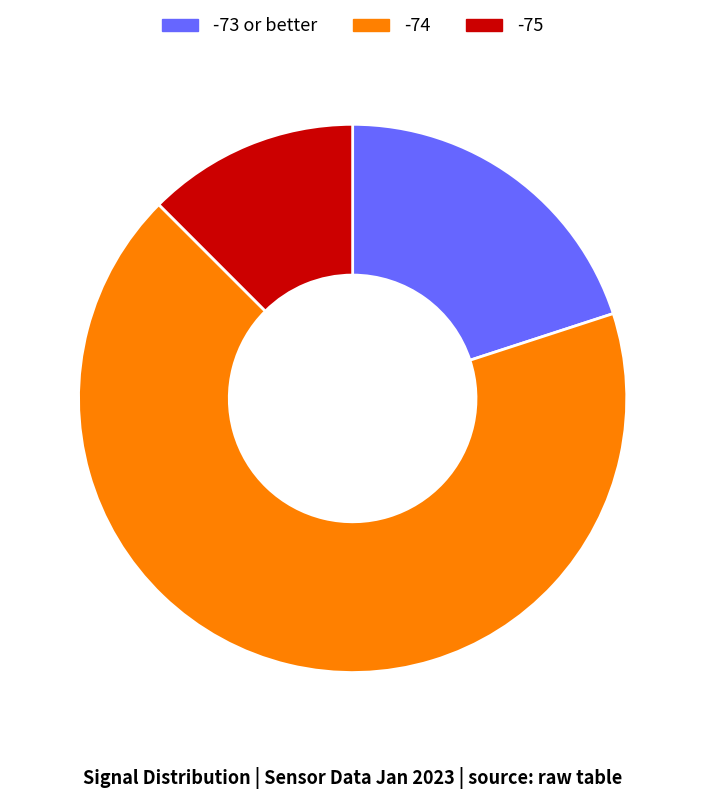

Is there any slice that represents more than half of the pie?

Yes